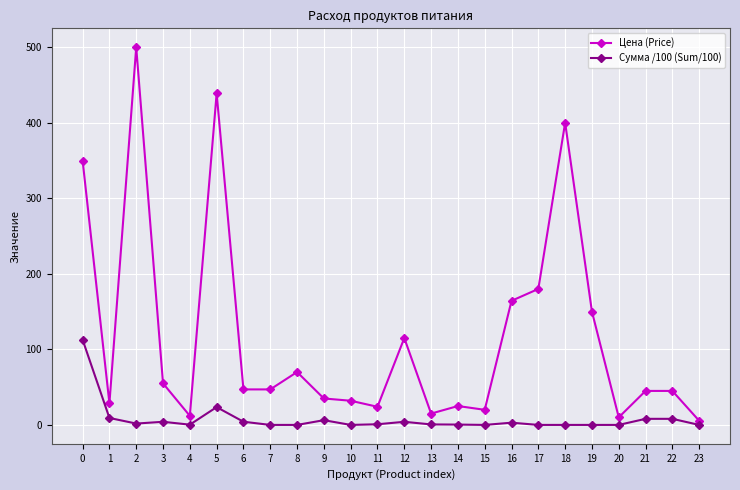

What is the value of the Сумма /100 (Sum/100) point at the 23rd from the left?

8.1